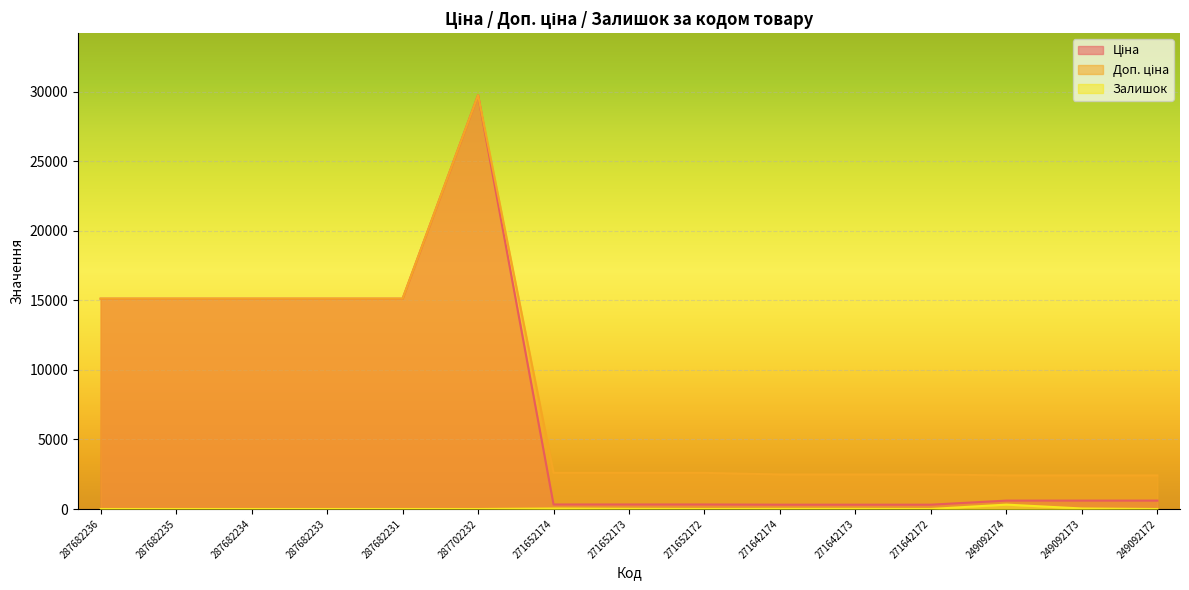

True or false: Залишок and Доп. ціна intersect in this chart.

False